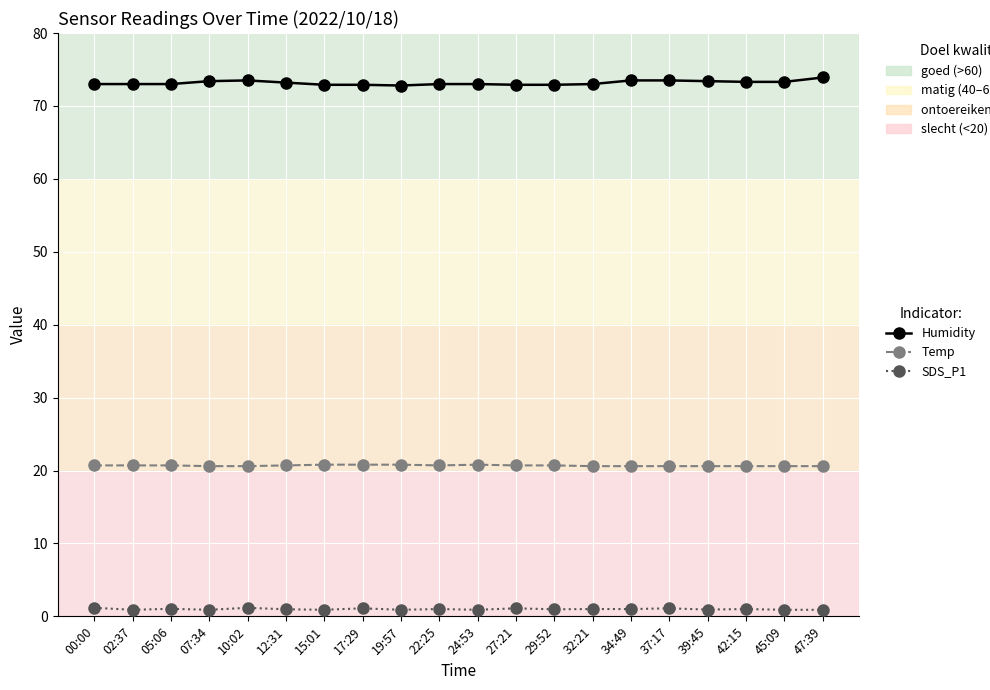

List the series in order of their peak value, lowest first.

SDS_P1, Temp, Humidity